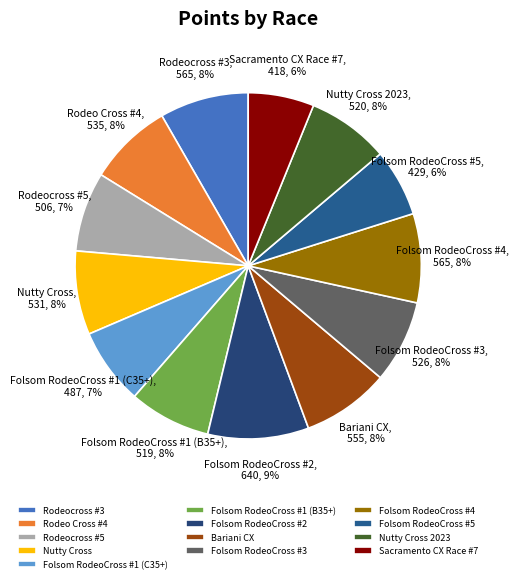

Count the number of slices in the pie.

13